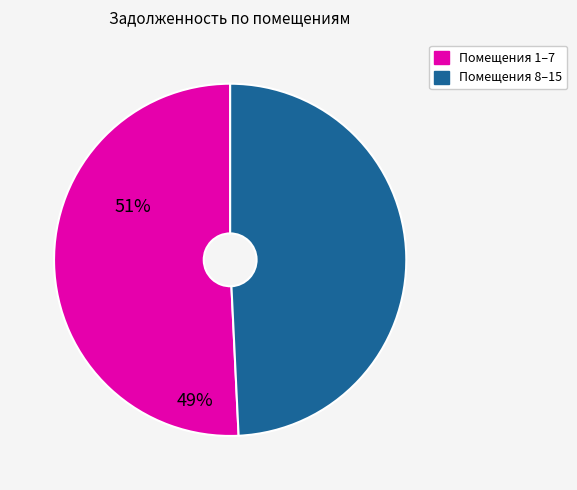

Is there any slice that represents more than half of the pie?

Yes